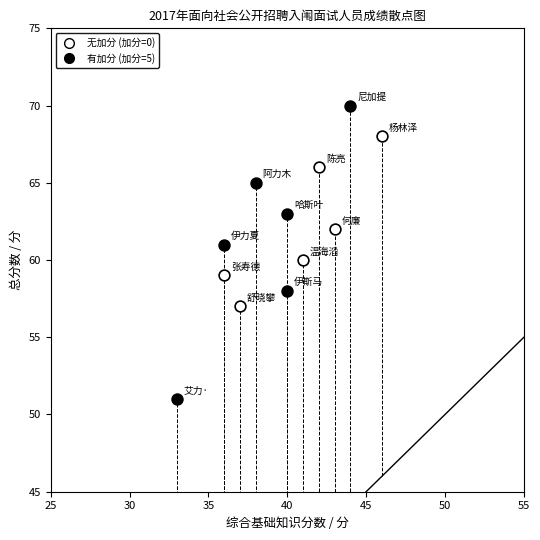

Which series reaches the maximum Y coordinate?

有加分 (加分=5)